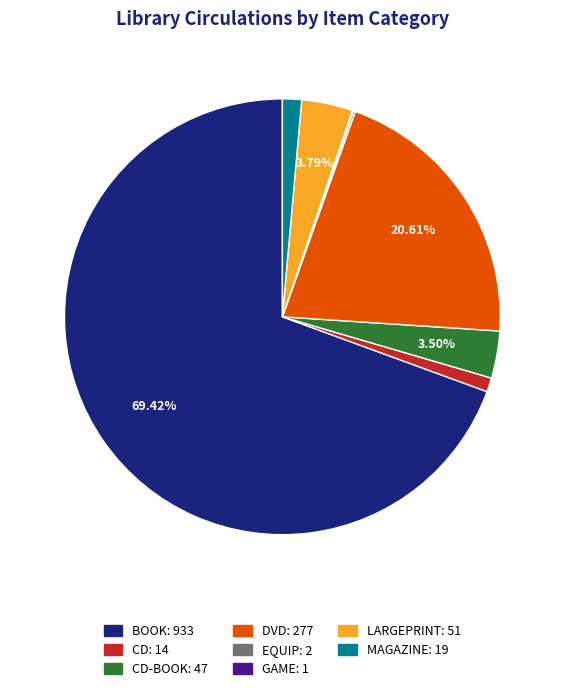

Is there a majority slice in this chart?

Yes